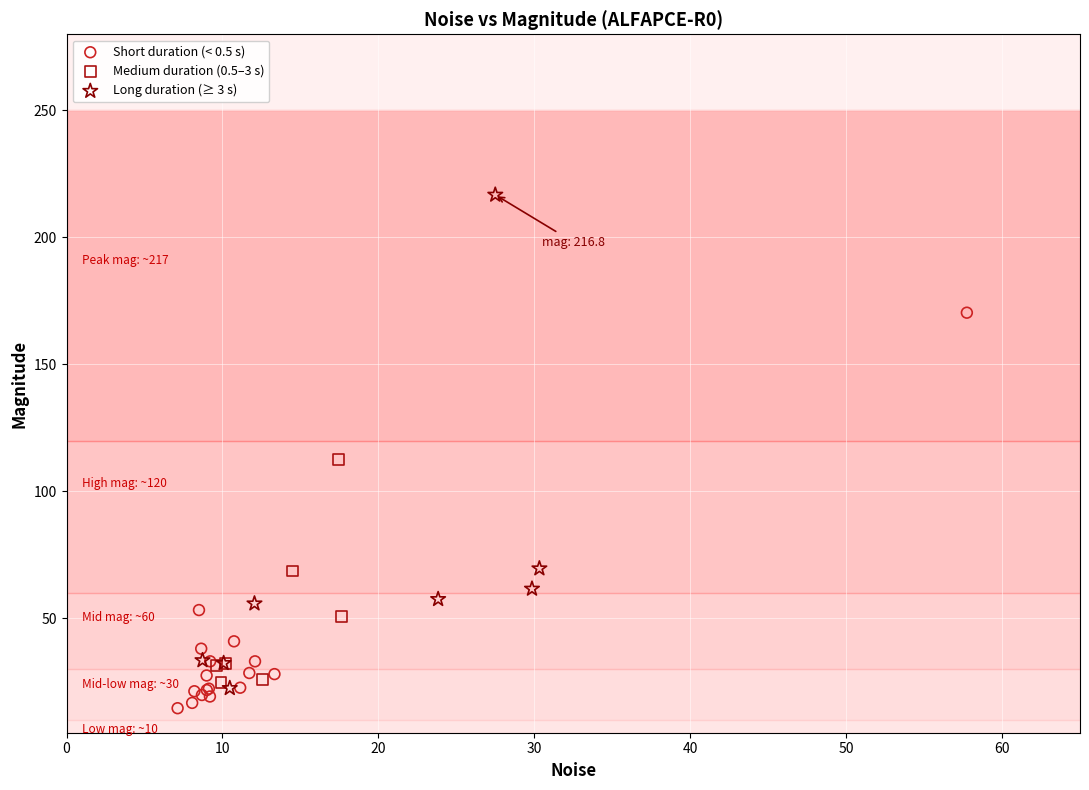

Which series has the largest Y range (max minus min)?

Long duration (≥ 3 s)